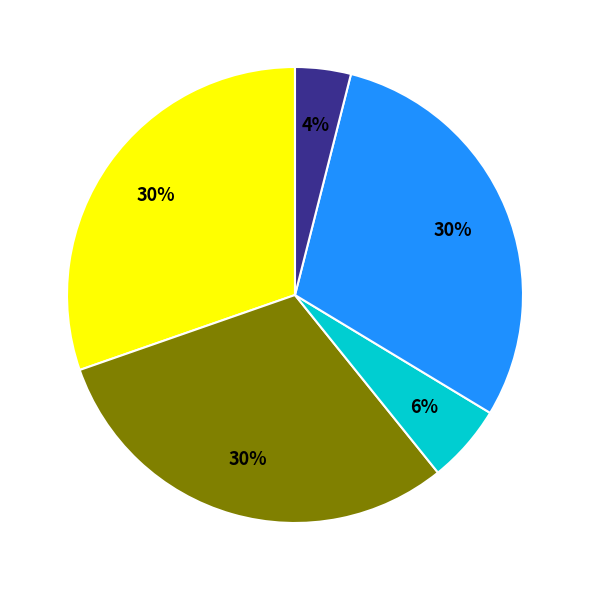

Count the number of slices in the pie.

5